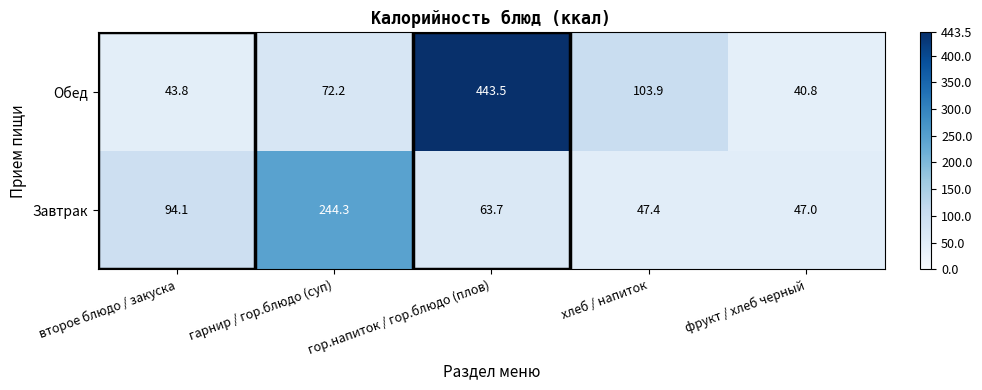

The value of Завтрак at гор.напиток / гор.блюдо (плов) is 43.1. True or false?

False